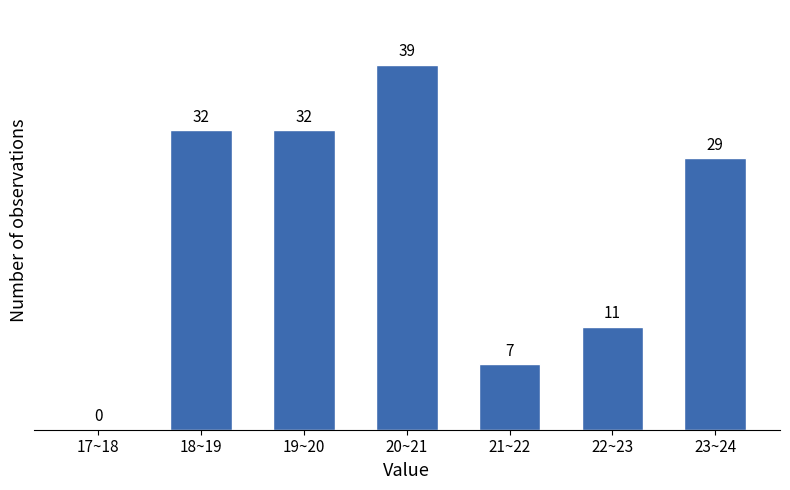

Reading left to right, what are all the values shown in this chart?

17~18=0	18~19=32	19~20=32	20~21=39	21~22=7	22~23=11	23~24=29